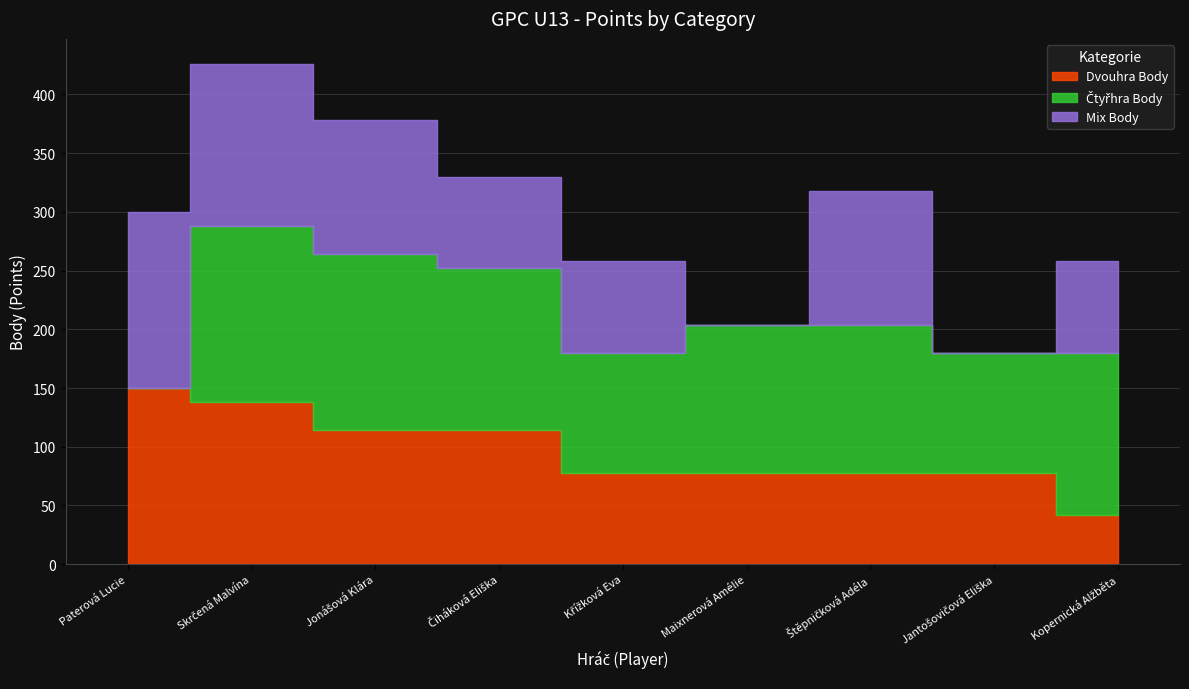

What is the value of the Dvouhra Body point at the 9th from the left?

42